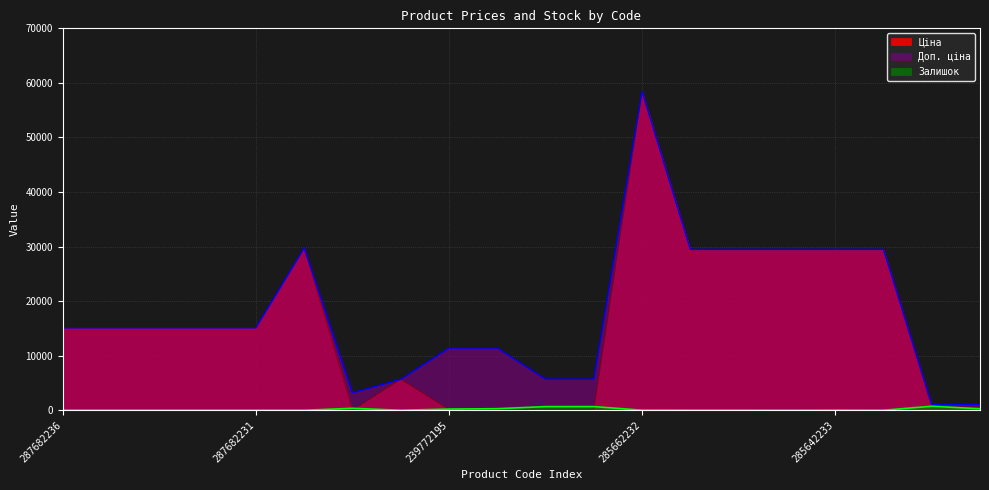

At how many categories does at least one series exceed 49860?

1